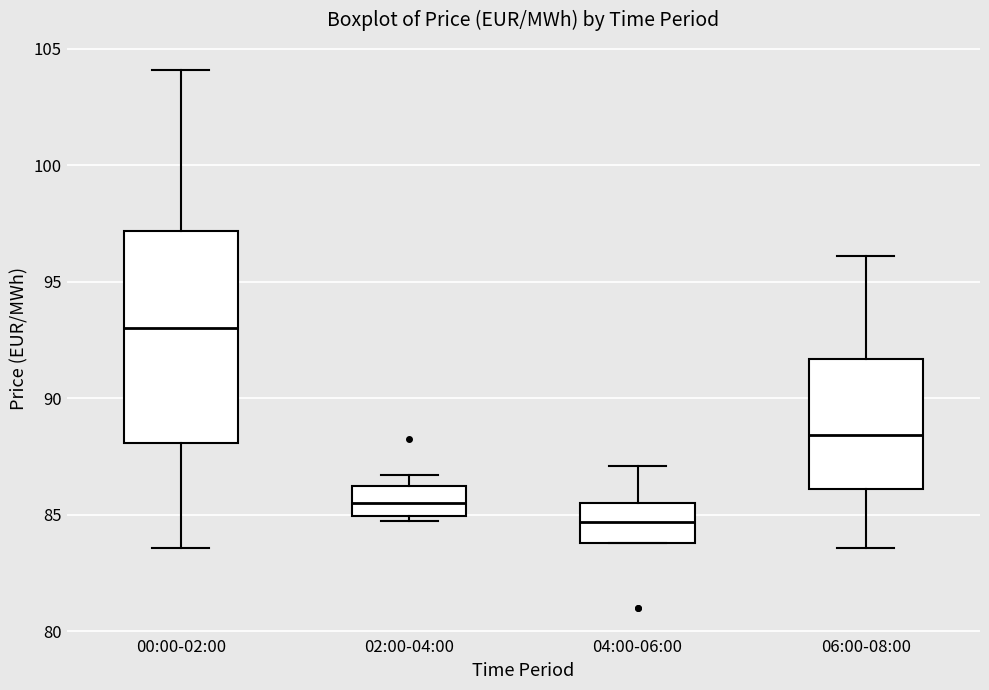

Reading left to right, read every box against the y-axis: the position of its median line, the range the box covers, and the ends of its whiskers. The values are not printed on the chart, so give them approximately, as read against the axis.

00:00-02:00: median 93.0, box 88.0 to 97.0, whiskers 83.5 to 104.0
02:00-04:00: median 85.5, box 85.0 to 86.0, whiskers 84.5 to 86.5
04:00-06:00: median 84.5, box 84.0 to 85.5, whiskers 84.0 to 87.0
06:00-08:00: median 88.5, box 86.0 to 91.5, whiskers 83.5 to 96.0